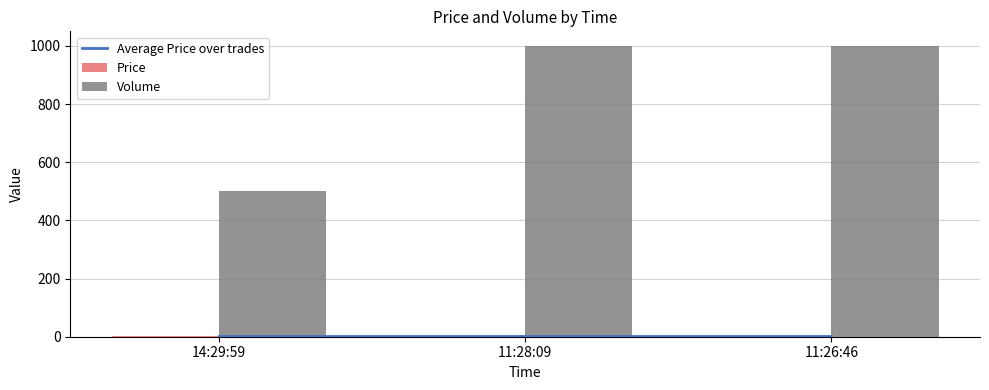

What is the average value of the Volume series?

833.3